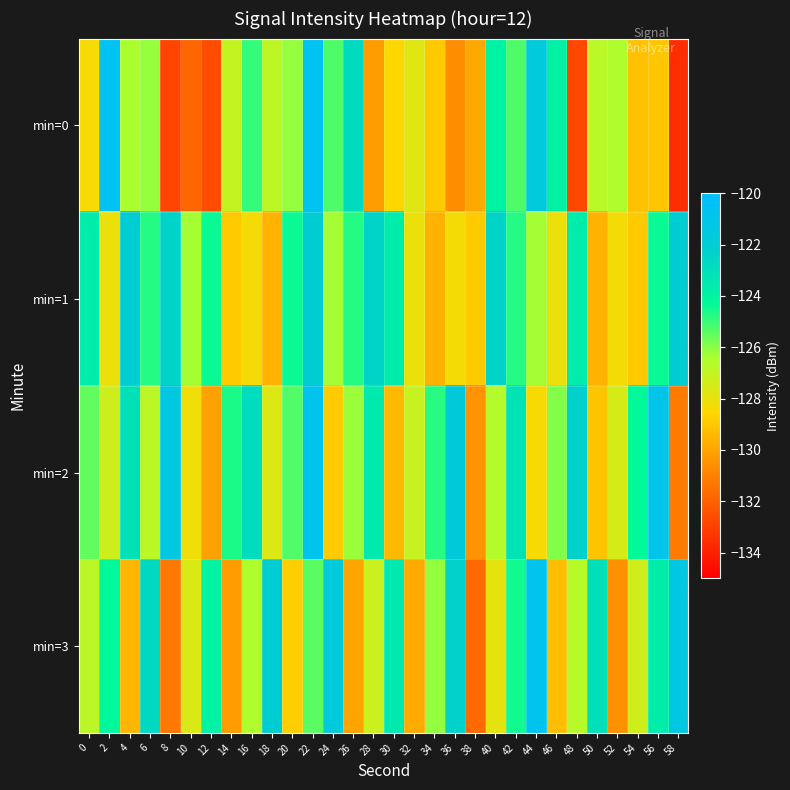

Reading left to right, transcribe all the data shown in this chart.

min=0: 0=-128.3	2=-120.6	4=-126.4	6=-126.1	8=-132.8	10=-131.9	12=-132.6	14=-127.0	16=-124.9	18=-126.8	20=-126.1	22=-120.6	24=-125.3	26=-122.8	28=-130.2	30=-128.6	32=-127.8	34=-129.0	36=-130.7	38=-129.9	40=-124.0	42=-125.3	44=-121.6	46=-123.9	48=-132.8	50=-126.8	52=-126.5	54=-129.2	56=-129.0	58=-133.6
min=1: 0=-123.6	2=-128.1	4=-122.1	6=-124.7	8=-122.5	10=-126.3	12=-124.4	14=-128.9	16=-128.3	18=-129.6	20=-124.4	22=-122.1	24=-126.3	26=-124.7	28=-122.5	30=-123.6	32=-128.1	34=-129.6	36=-128.3	38=-128.9	40=-122.5	42=-124.7	44=-126.3	46=-128.1	48=-123.6	50=-129.6	52=-128.3	54=-128.9	56=-124.4	58=-122.1
min=2: 0=-125.5	2=-127.3	4=-123.1	6=-126.8	8=-121.4	10=-128.2	12=-130.1	14=-124.6	16=-122.9	18=-127.7	20=-125.3	22=-120.8	24=-128.9	26=-126.2	28=-123.5	30=-129.4	32=-127.1	34=-124.8	36=-121.7	38=-130.5	40=-126.6	42=-123.2	44=-128.4	46=-125.9	48=-122.3	50=-129.1	52=-127.5	54=-124.3	56=-121.0	58=-131.2
min=3: 0=-126.8	2=-124.2	4=-129.5	6=-122.7	8=-131.3	10=-127.6	12=-123.9	14=-130.2	16=-126.5	18=-122.1	20=-128.8	22=-125.4	24=-121.6	26=-130.0	28=-127.2	30=-123.5	32=-129.8	34=-126.1	36=-122.4	38=-131.7	40=-127.9	42=-124.5	44=-120.8	46=-129.3	48=-126.7	50=-123.0	52=-130.6	54=-127.3	56=-123.7	58=-121.3